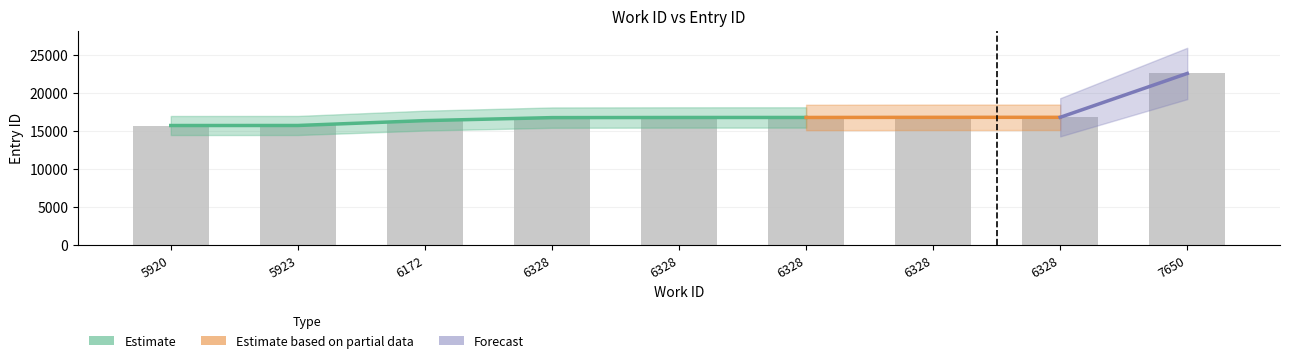

Reading right to left, extract all data points from this chart.

22558	16778	16776	16758	16756	16738	16341	15701	15696